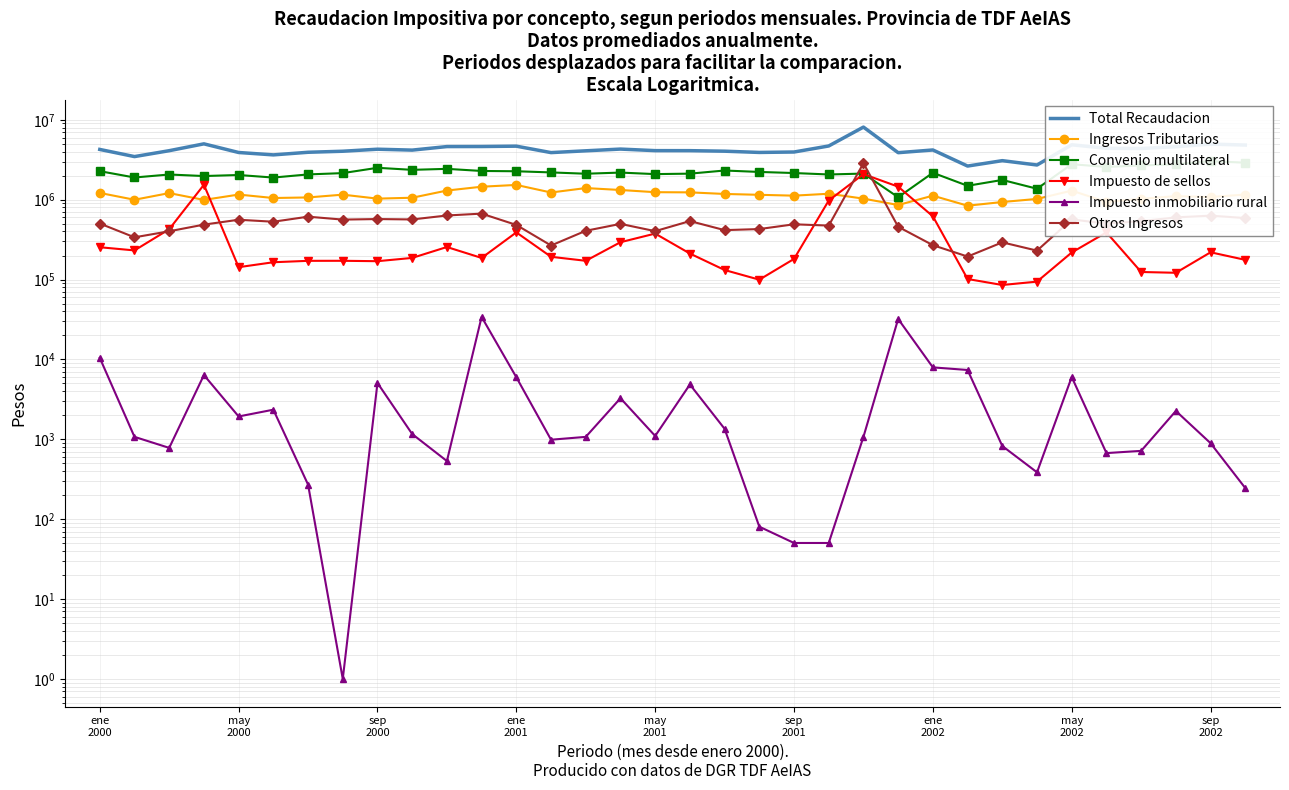

What is the total value across all series at ene 2001?

9363052.9